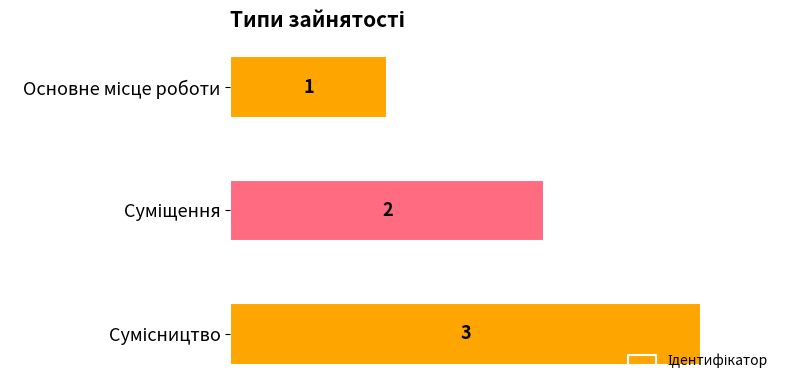

What is the value of the 3rd bar from the top?

3